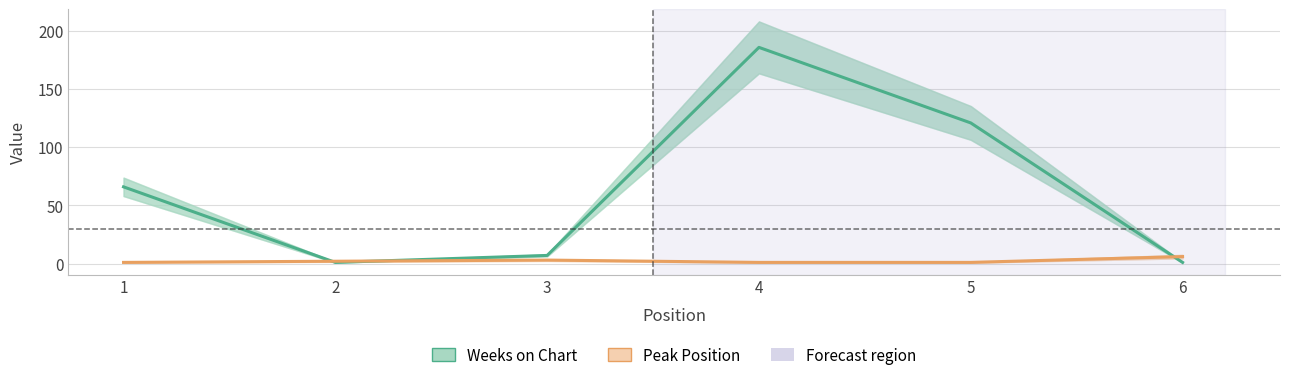

Rank the series at 2 from highest to lowest value.

Peak Position, Weeks on Chart